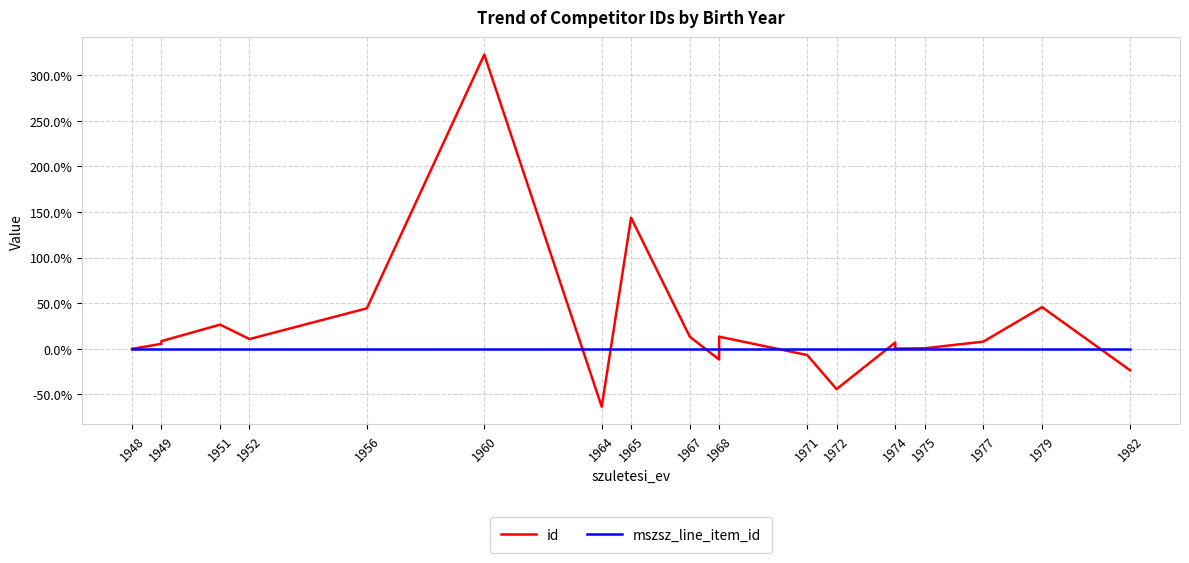

What is the difference between the highest and lowest values at 1971?

6.8